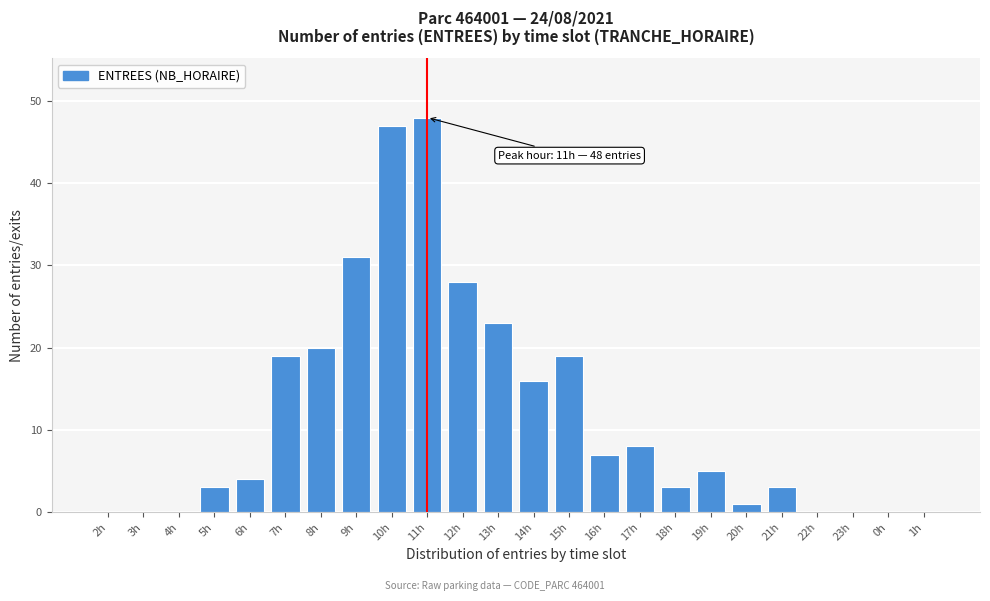

Reading left to right, extract all data points from this chart.

2h=0	3h=0	4h=0	5h=3	6h=4	7h=19	8h=20	9h=31	10h=47	11h=48	12h=28	13h=23	14h=16	15h=19	16h=7	17h=8	18h=3	19h=5	20h=1	21h=3	22h=0	23h=0	0h=0	1h=0